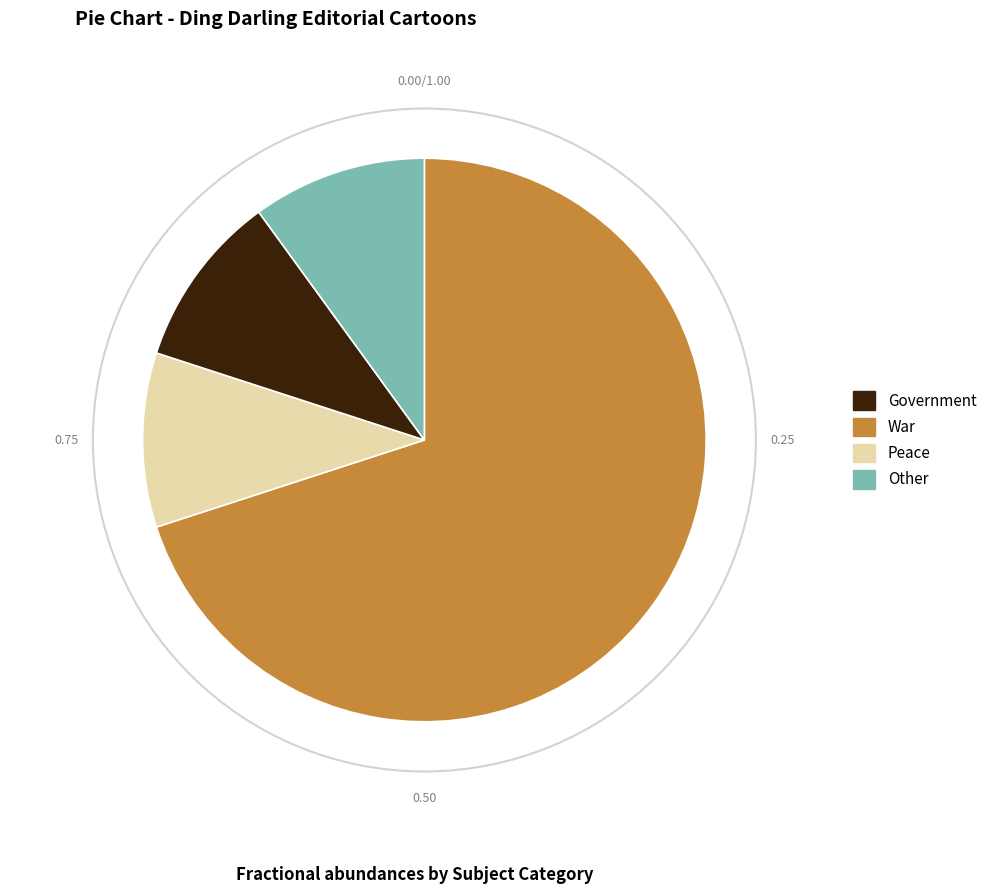

Does any single category account for the majority?

Yes